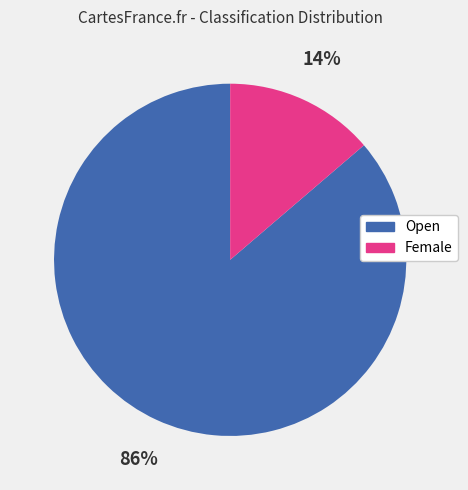

To the nearest percent, what is the average slice percentage?

50%